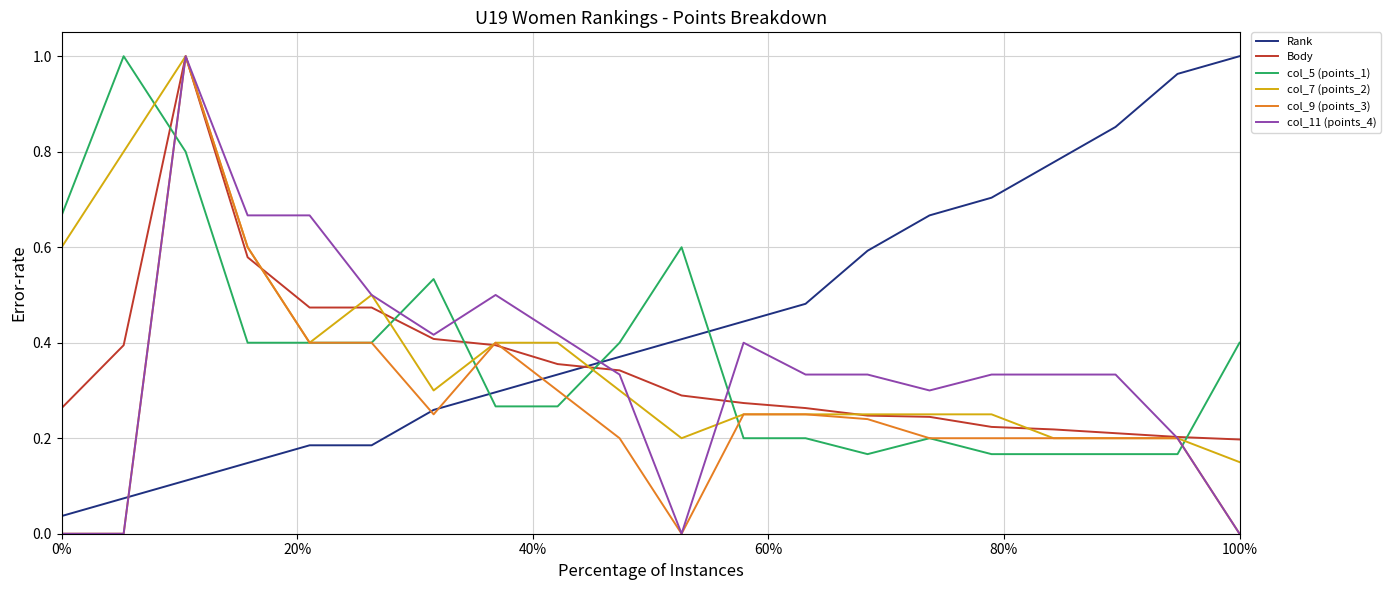

True or false: Rank and Body cross at least once.

True